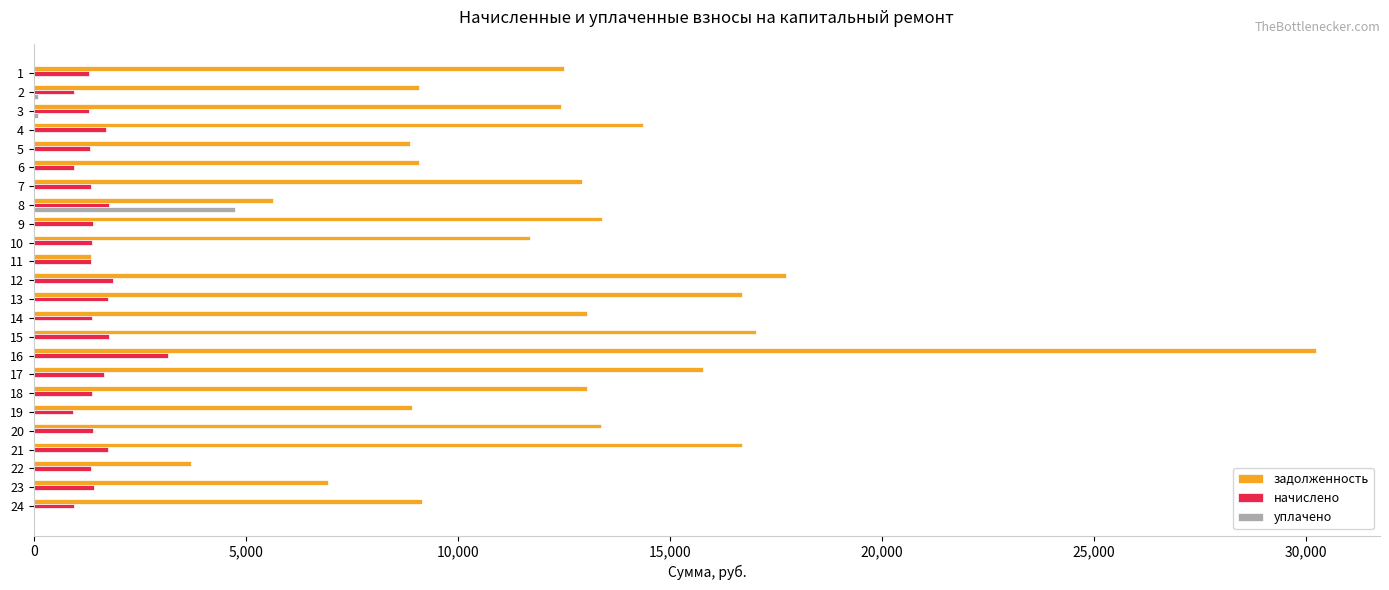

Which series changed the most between 11 and 19?

задолженность